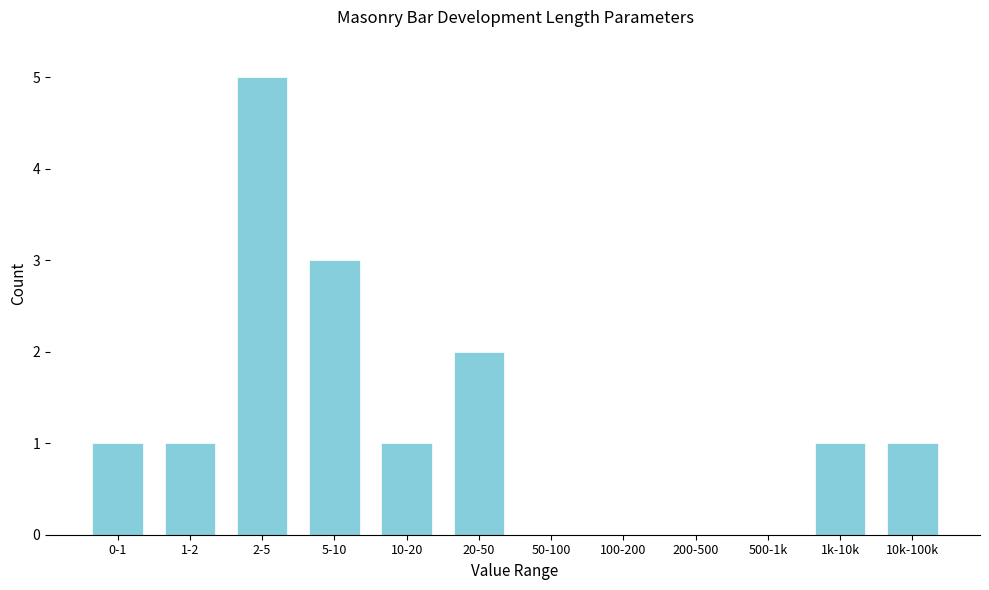

Reading left to right, transcribe all the data shown in this chart.

0-1=1	1-2=1	2-5=5	5-10=3	10-20=1	20-50=2	50-100=0	100-200=0	200-500=0	500-1k=0	1k-10k=1	10k-100k=1